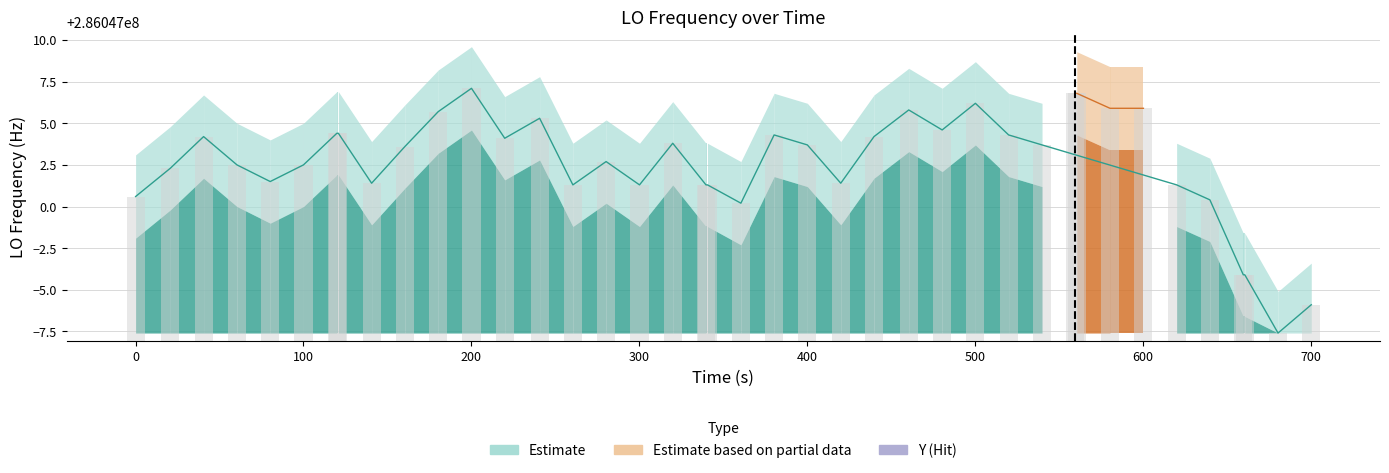

Are the bars grouped side by side (vs. stacked)?

No